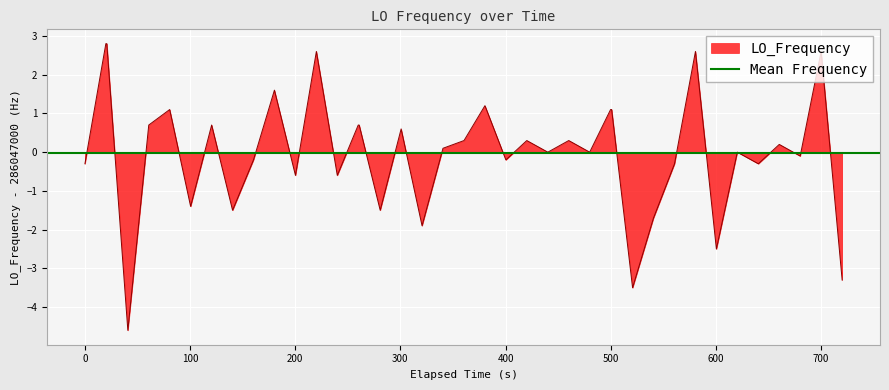

How many values exceed 0?

20